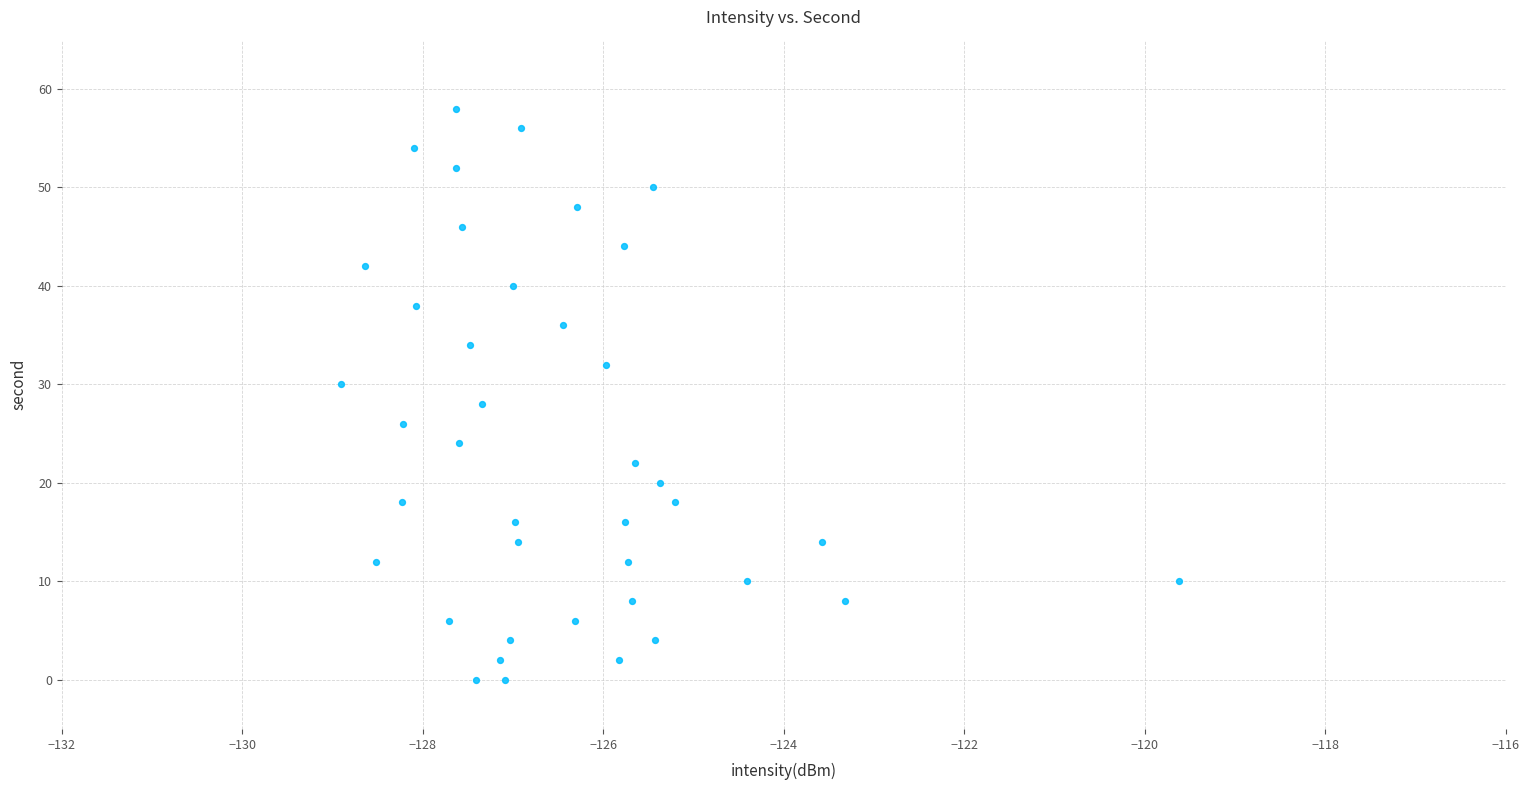

What is the range of Y values (max minus min)?

58